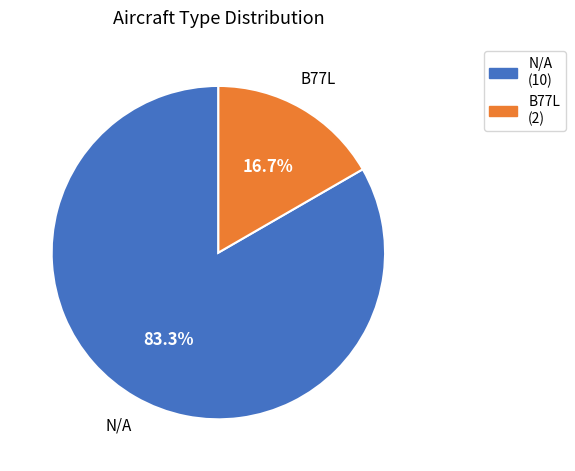

To the nearest percent, what percentage of the pie is B77L?

17%